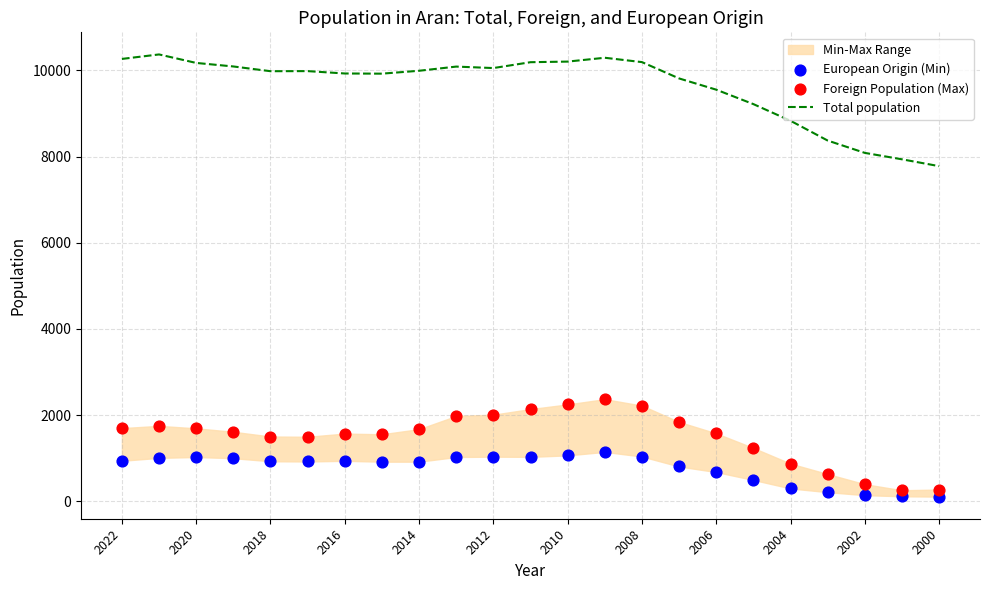

Which series has the largest total across all categories?

Total population